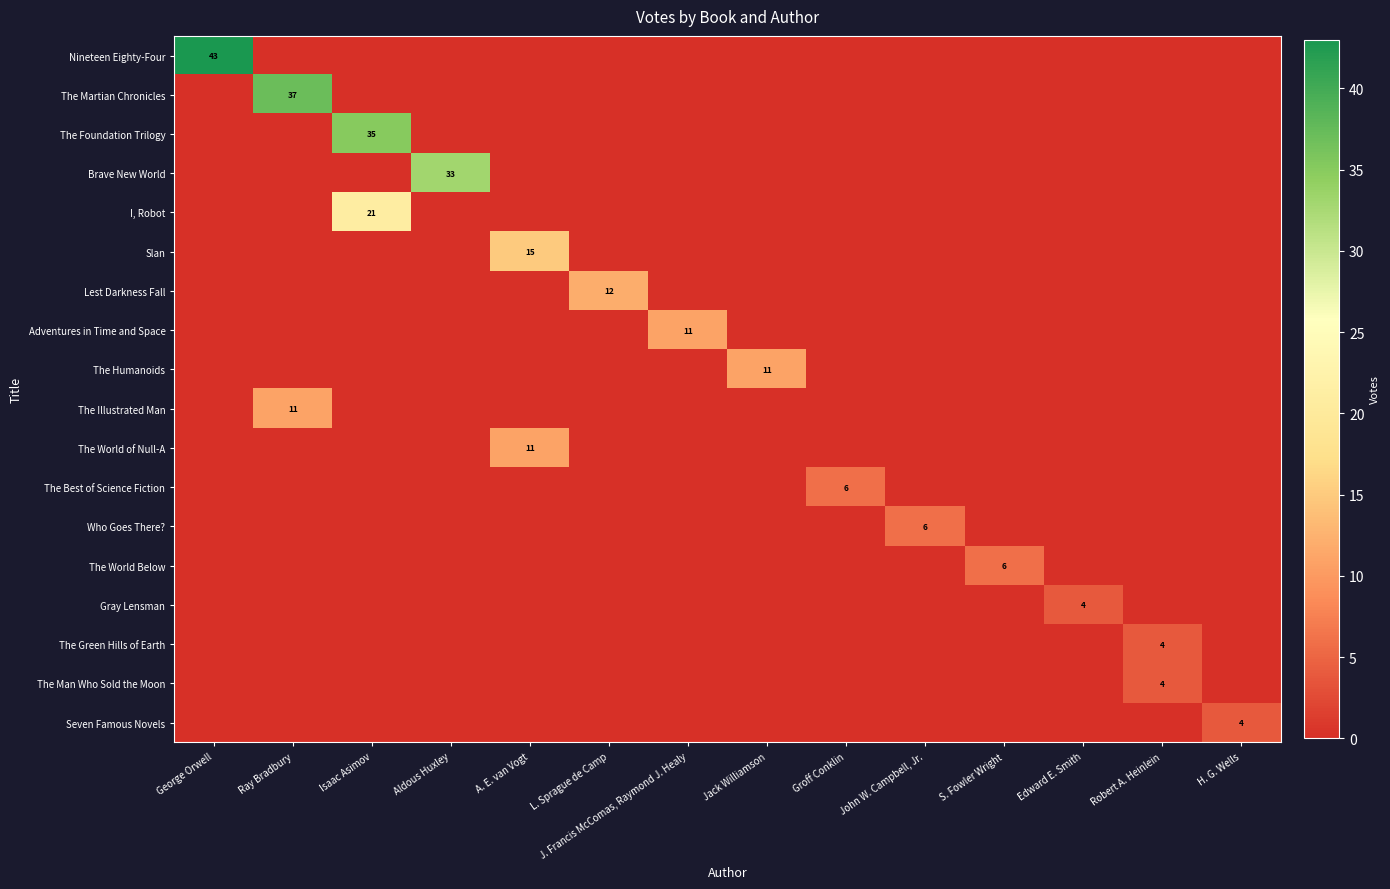

Which category has the lowest value across all series?

Ray Bradbury